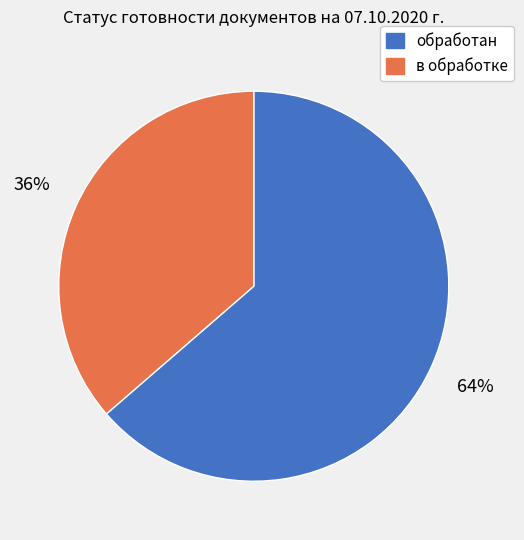

Is the sum of обработан and в обработке greater than half?

Yes